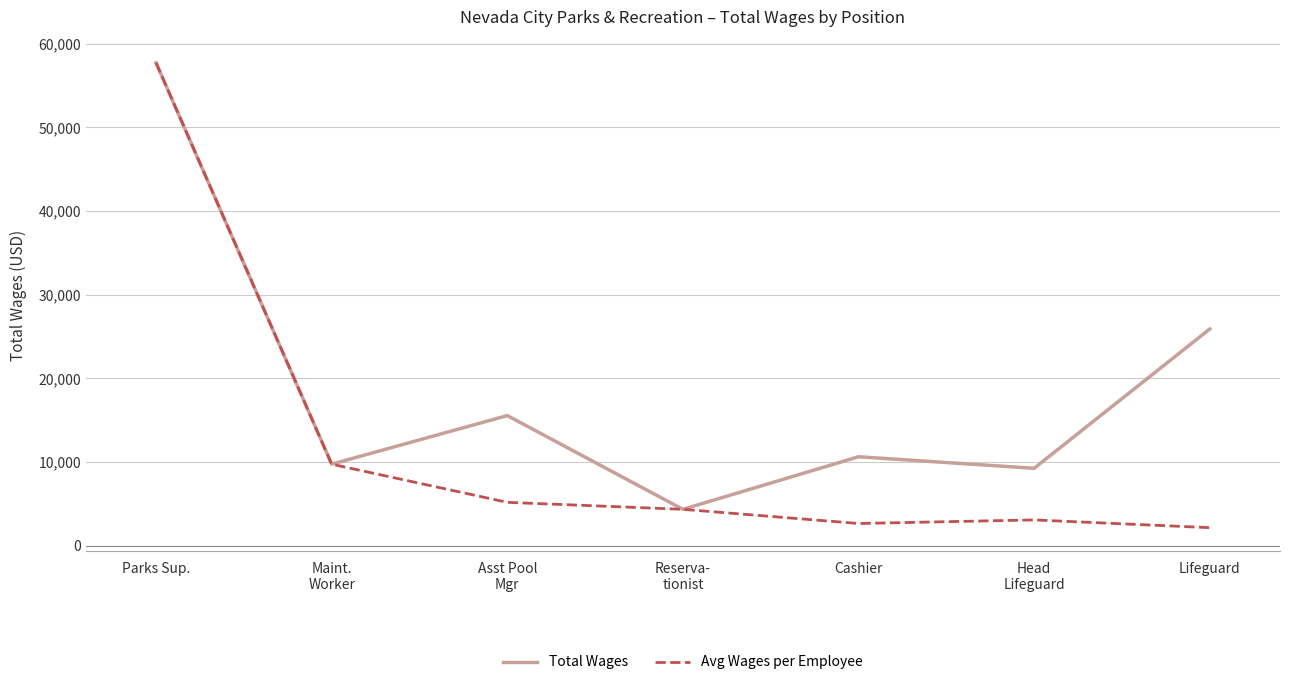

Which series changed the most between Parks Sup. and Cashier?

Avg Wages per Employee